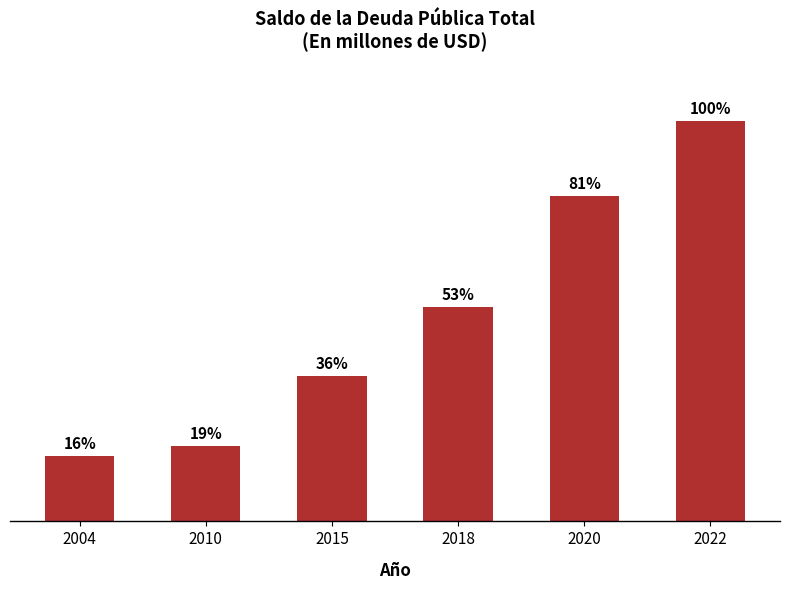

Does the chart contain any negative values?

No